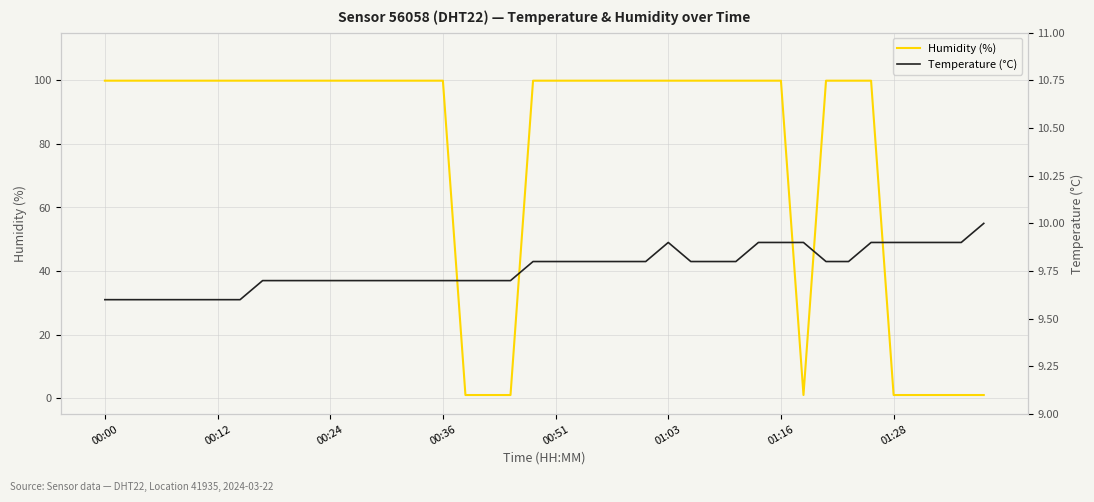

Is the value of Temperature (°C) at 18 greater than the value of Humidity (%) at 8?

No